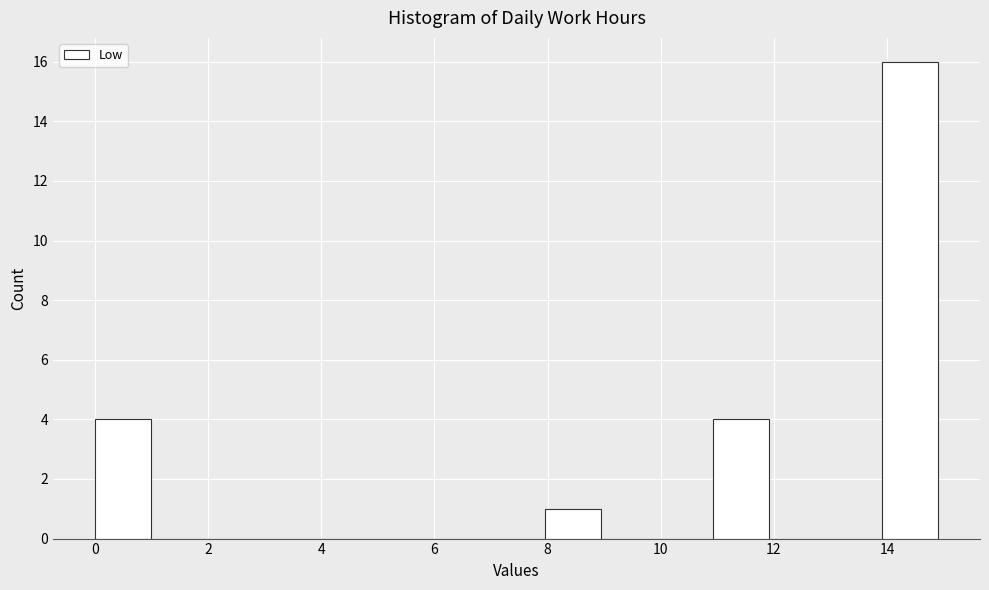

Over which range of the x-axis is the bar tallest?

14 to 15